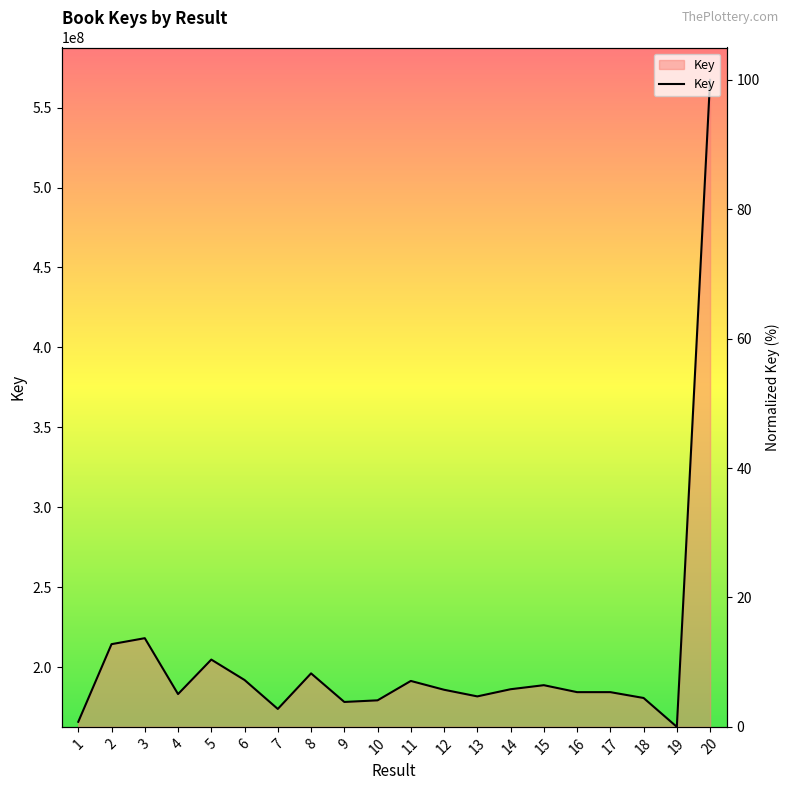

How many values are below 5?

7